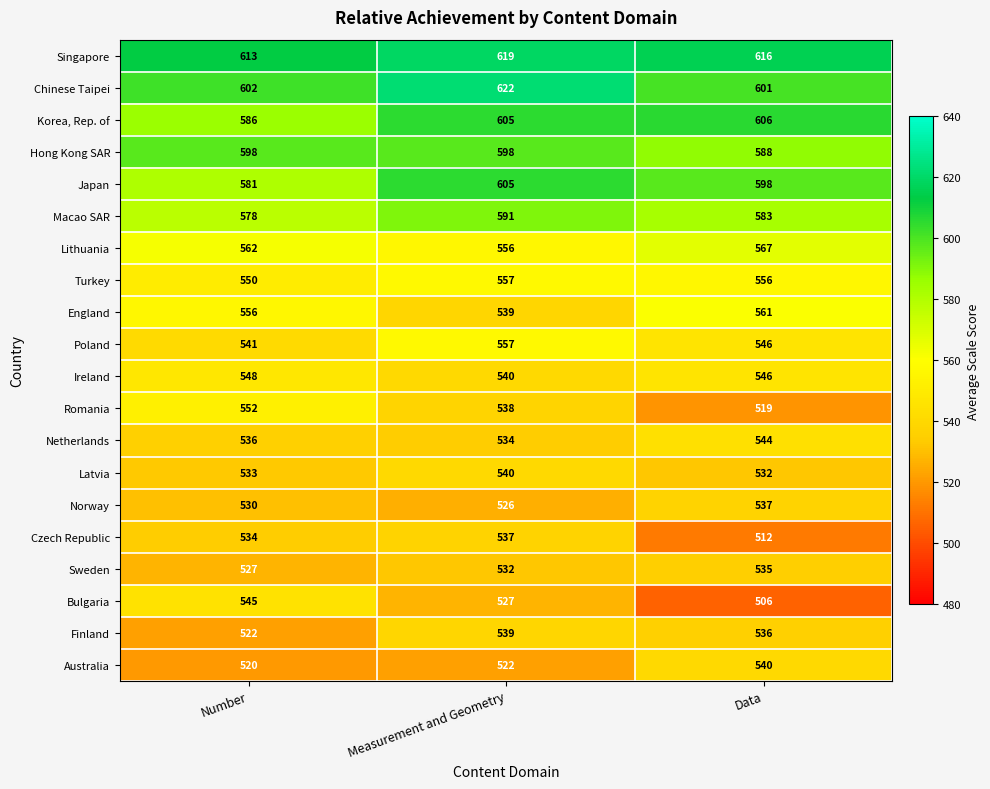

What is the sum of the England values at Measurement and Geometry and Data?

1100